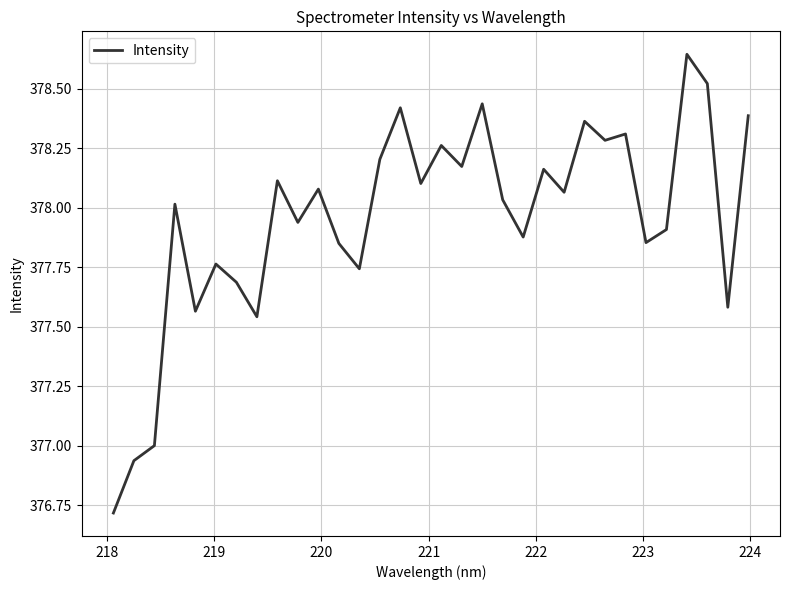

What is the smallest value displayed?

376.7